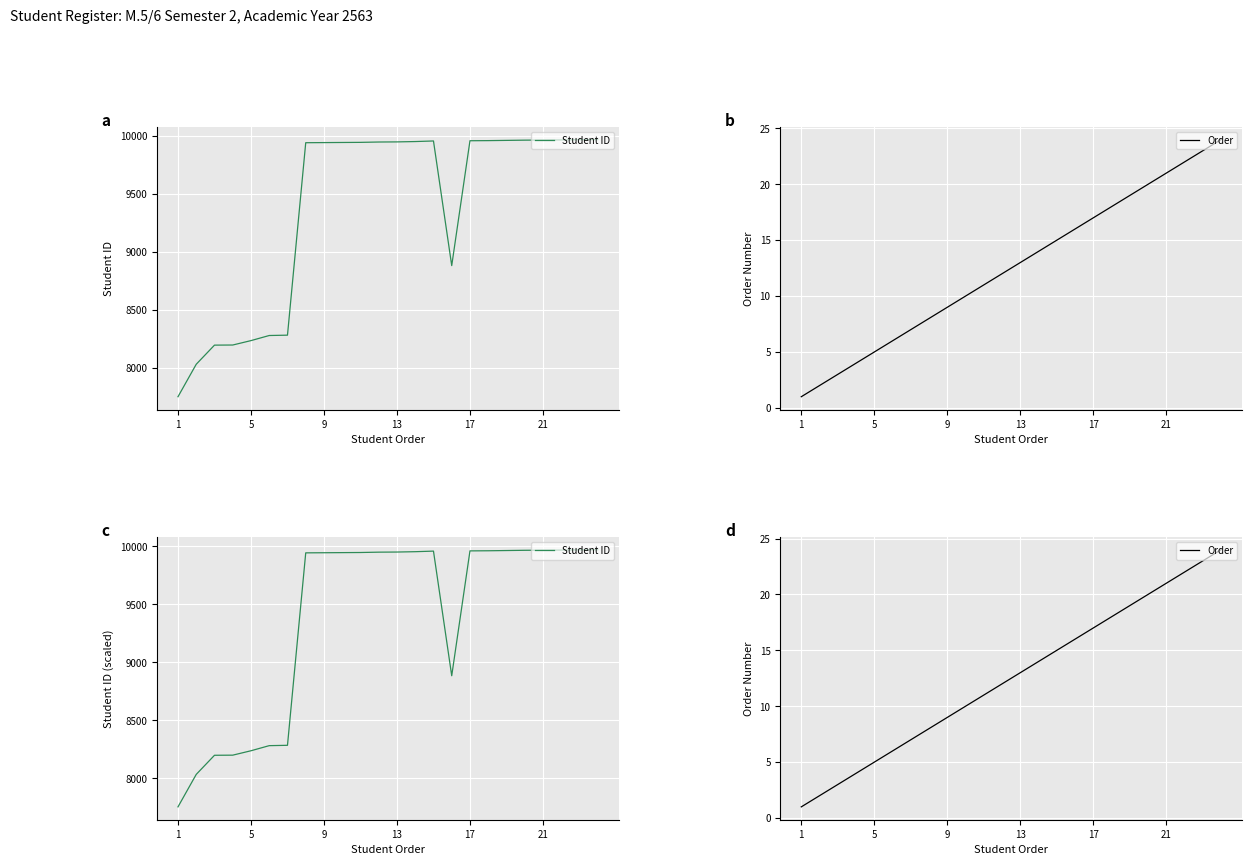

True or false: Student ID and Order cross at least once.

False